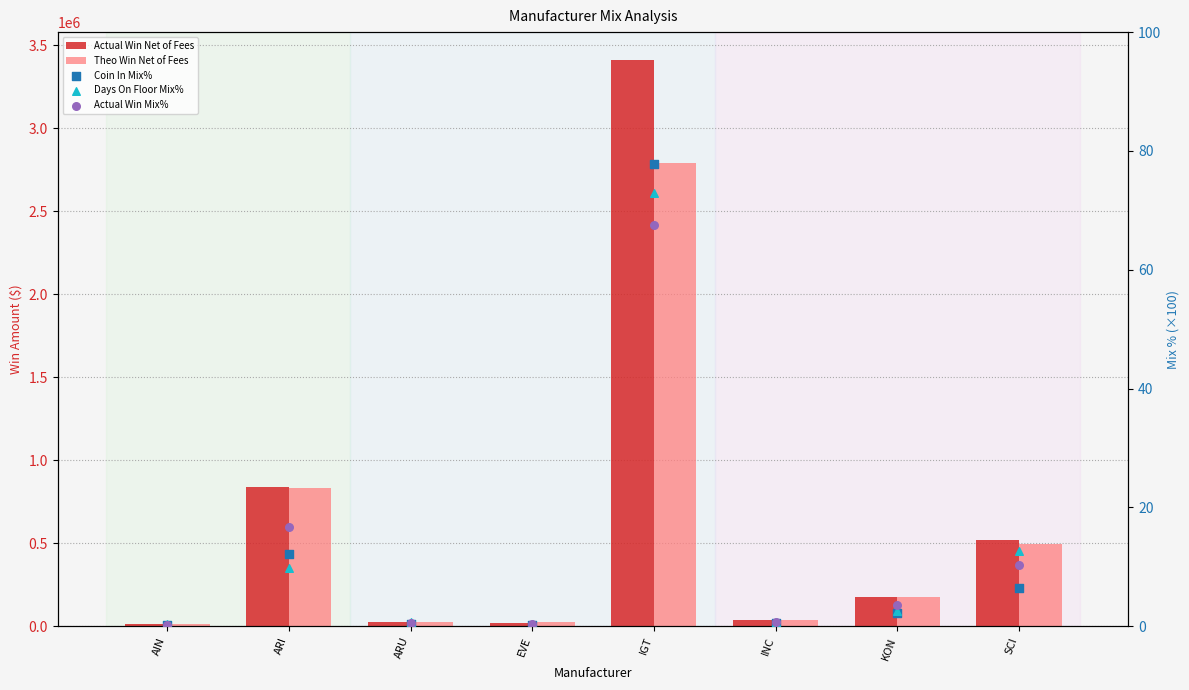

Which series has the largest total across all categories?

Actual Win Net of Fees